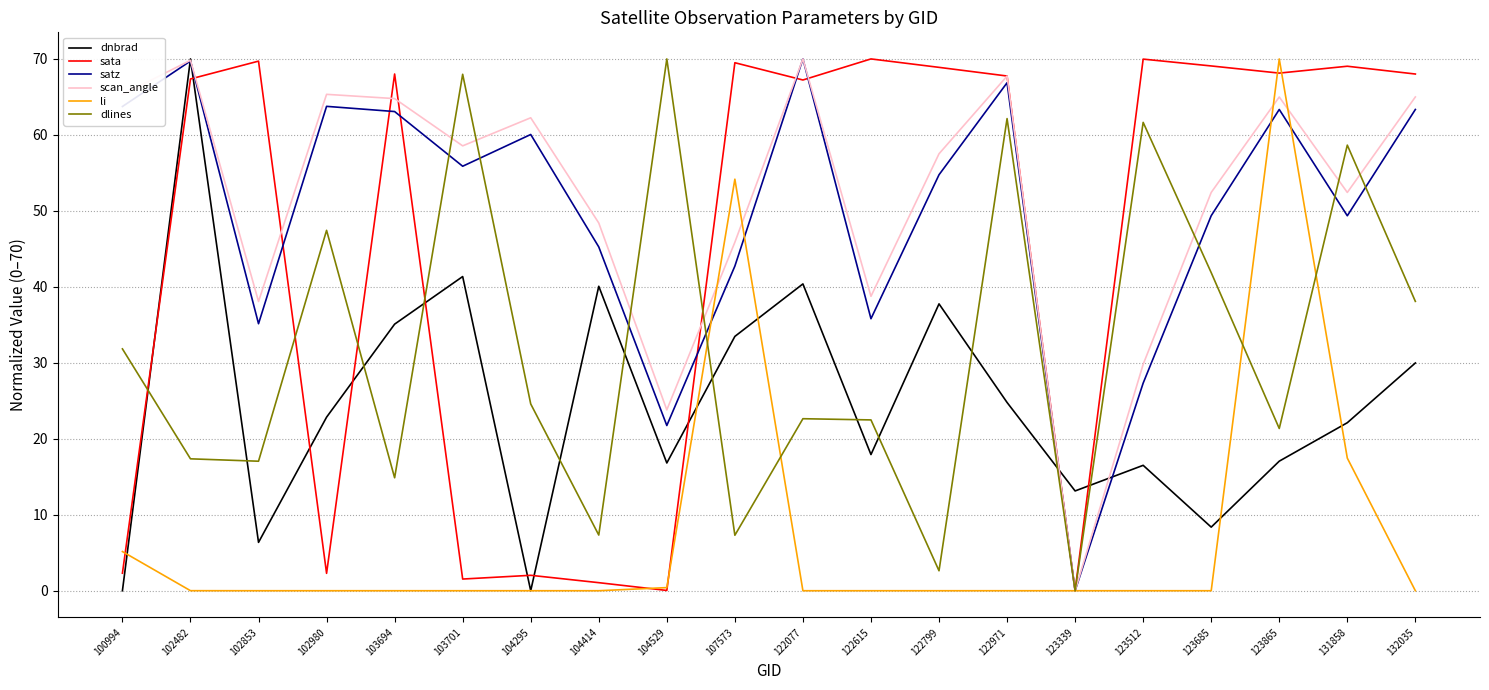

How many lines are shown in the chart?

6